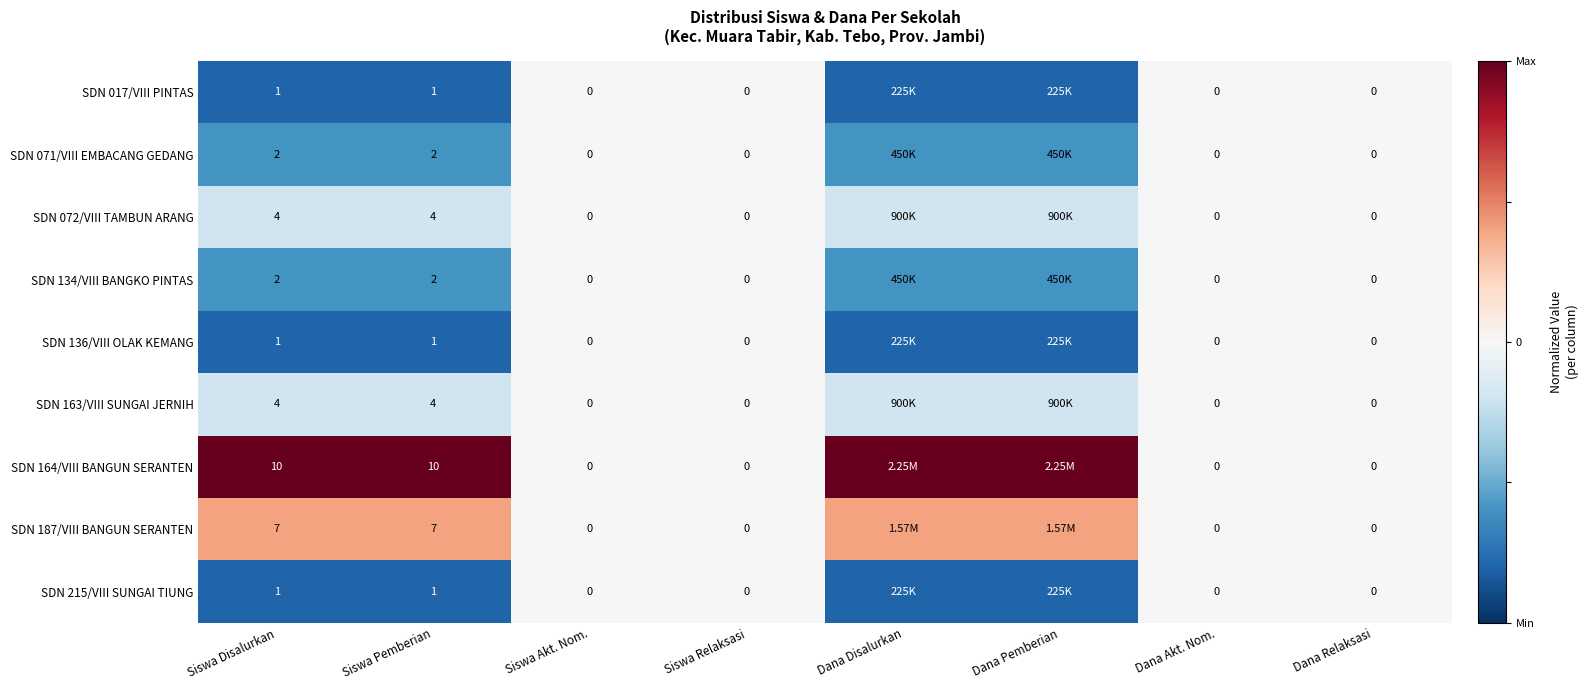

Which series changed the most between Siswa Disalurkan and Siswa Akt. Nom.?

SDN 164/VIII BANGUN SERANTEN